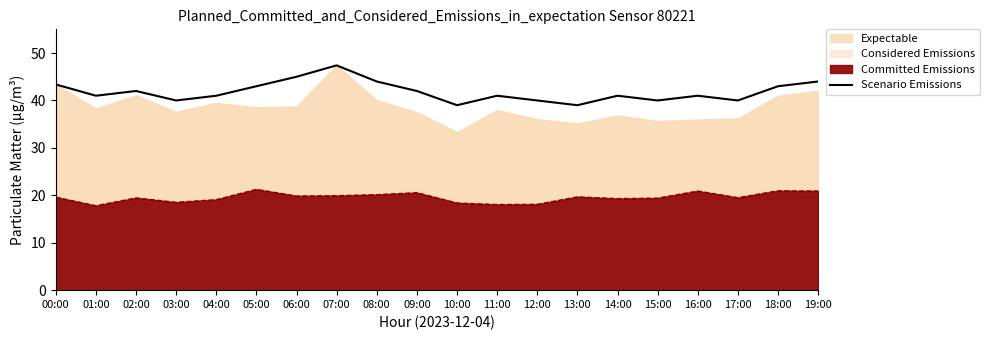

How many interior local valleys (lower than both neighbors) does the data have?

6